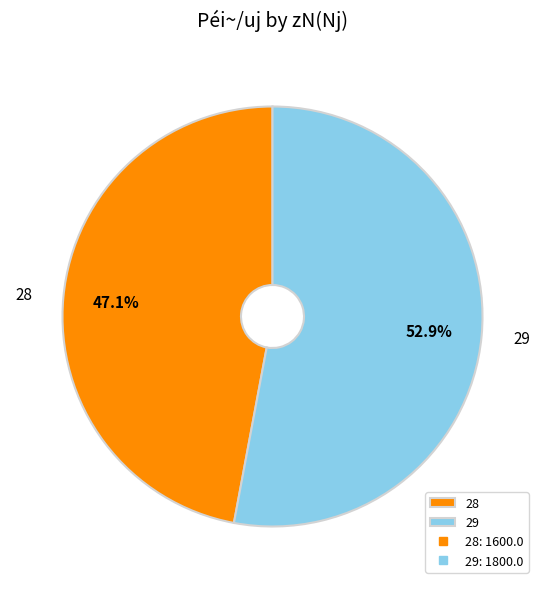

What percentage do 28 and 29 together represent?

100.0%